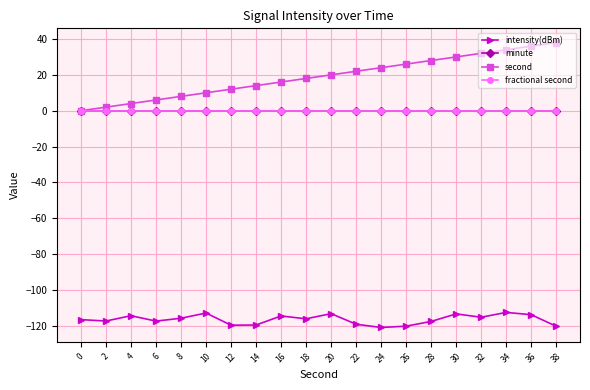

Reading left to right, extract all data points from this chart.

intensity(dBm): -116.5	-117.3	-114.3	-117.3	-115.7	-112.8	-119.6	-119.5	-114.4	-116.0	-113.1	-119.0	-120.9	-120.1	-117.5	-113.3	-115.1	-112.4	-113.7	-120.2
minute: 0.0	0.0	0.0	0.0	0.0	0.0	0.0	0.0	0.0	0.0	0.0	0.0	0.0	0.0	0.0	0.0	0.0	0.0	0.0	0.0
second: 0.0	2.0	4.0	6.0	8.0	10.0	12.0	14.0	16.0	18.0	20.0	22.0	24.0	26.0	28.0	30.0	32.0	34.0	36.0	38.0
fractional second: 0.0	0.0	0.0	0.0	0.0	0.0	0.0	0.0	0.0	0.0	0.0	0.0	0.0	0.0	0.0	0.0	0.0	0.0	0.0	0.0